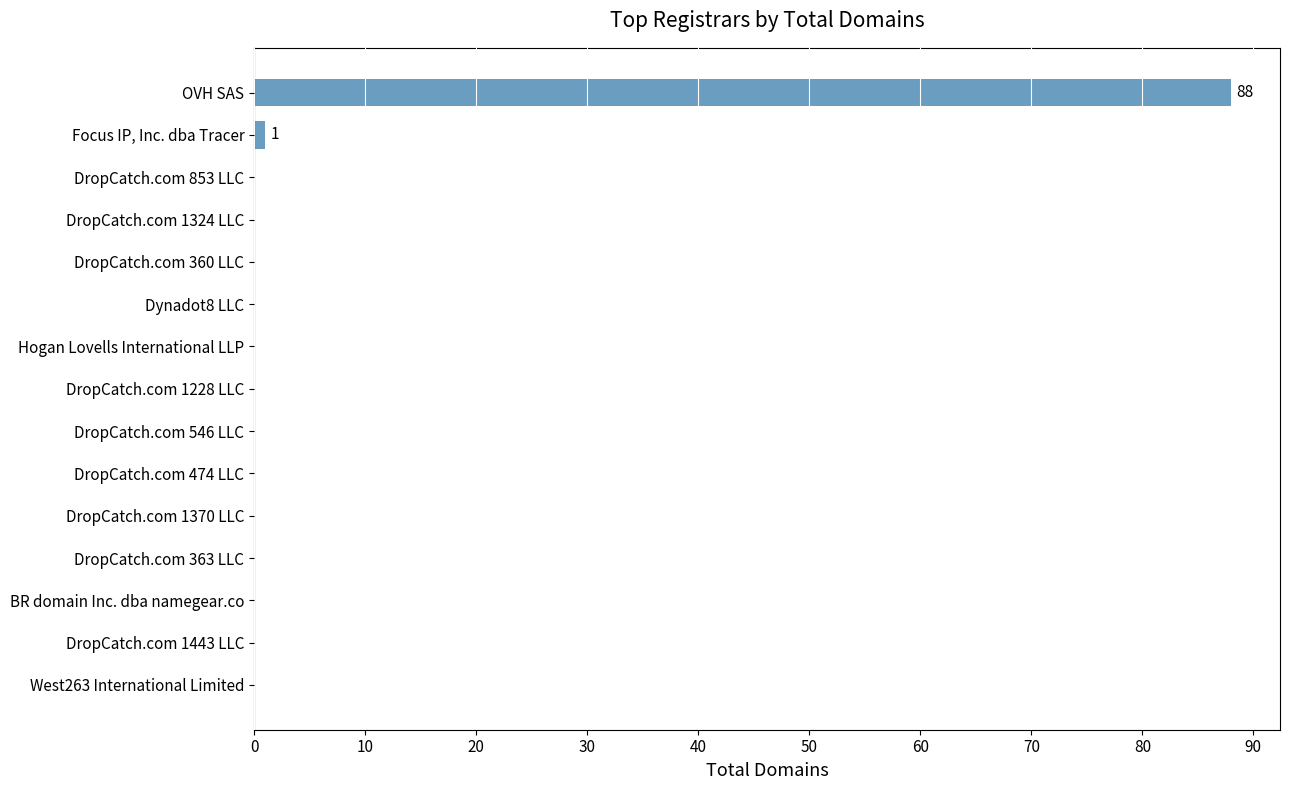

The value at DropCatch.com 1324 LLC is 0. True or false?

True